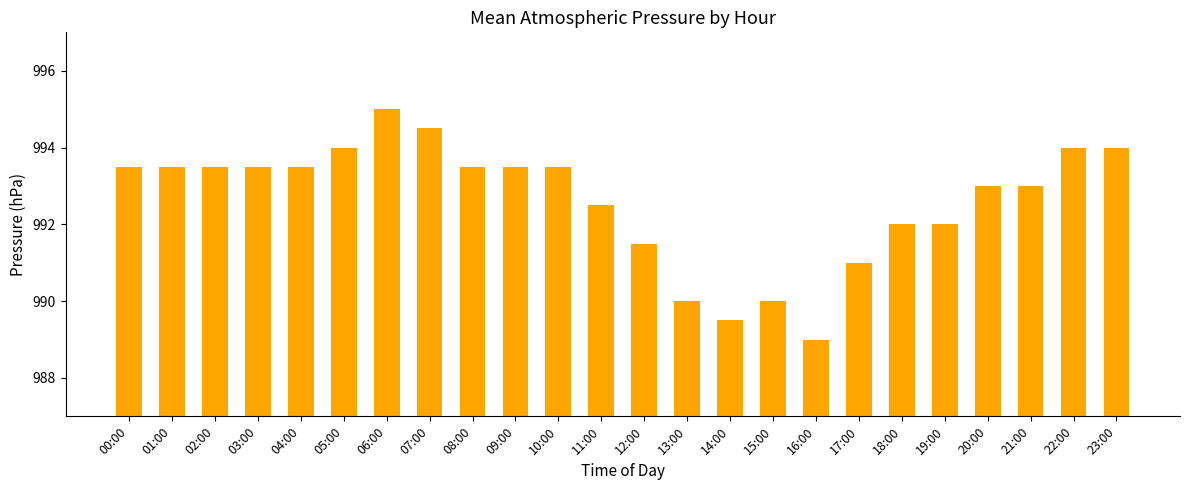

True or false: the data shows 995.0 at 06:00.

True